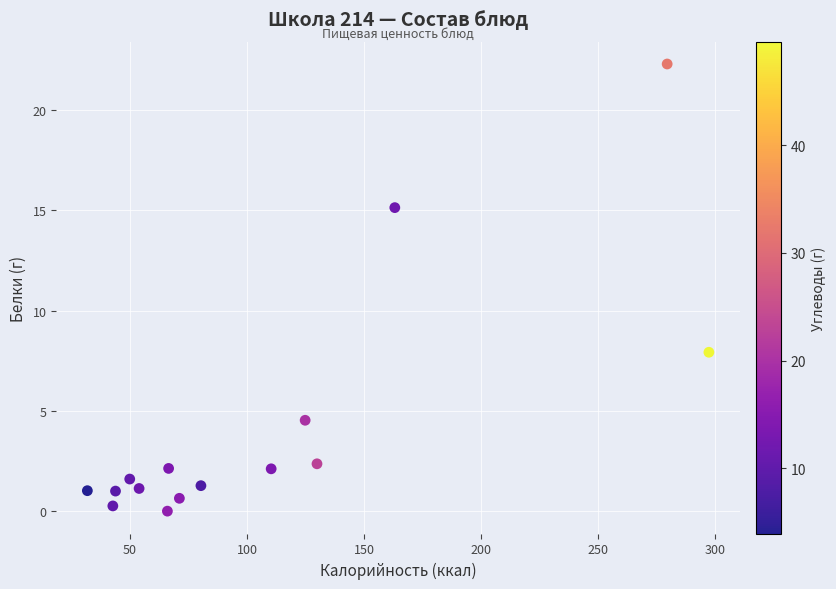

What is the range of X values (max minus min)?

265.6